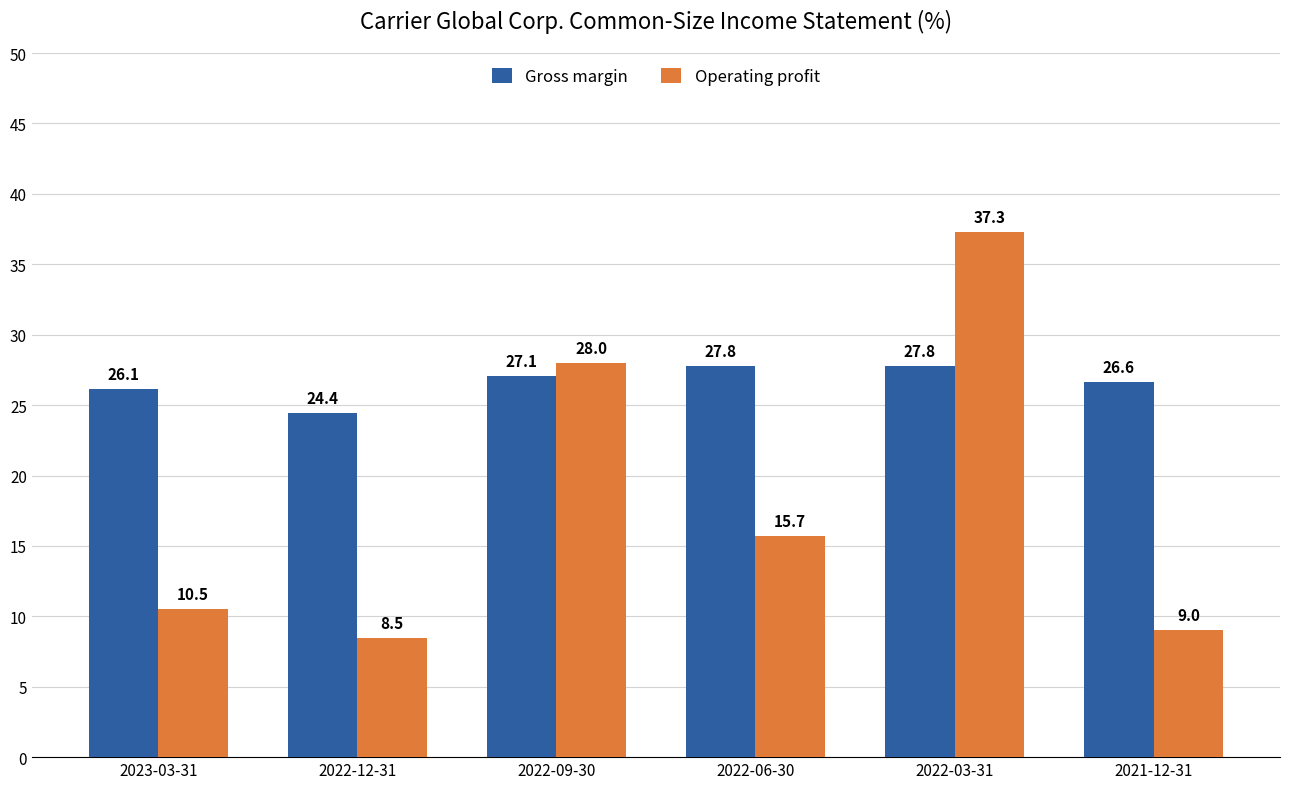

List the labels in order of Operating profit value, largest first.

2022-03-31, 2022-09-30, 2022-06-30, 2023-03-31, 2021-12-31, 2022-12-31